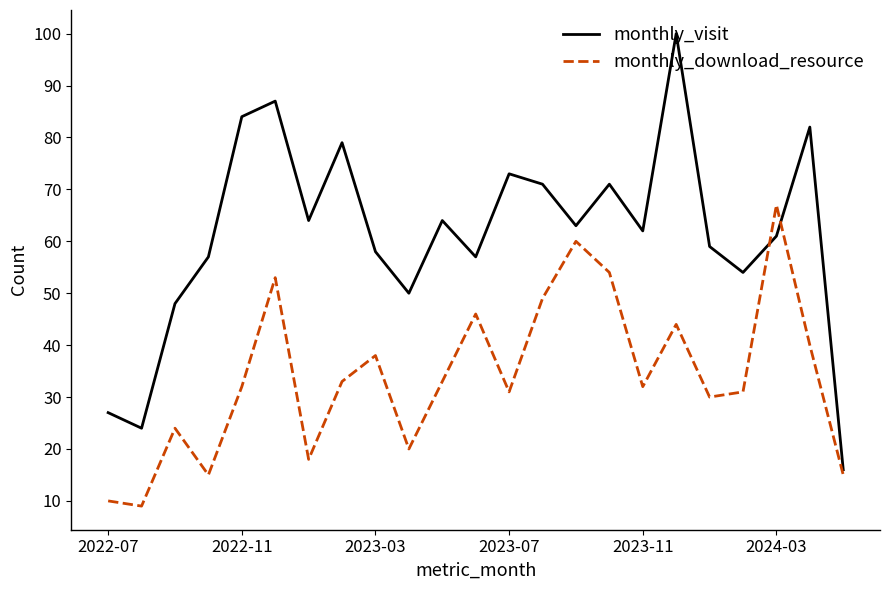

Which series has the widest spread of values?

monthly_visit